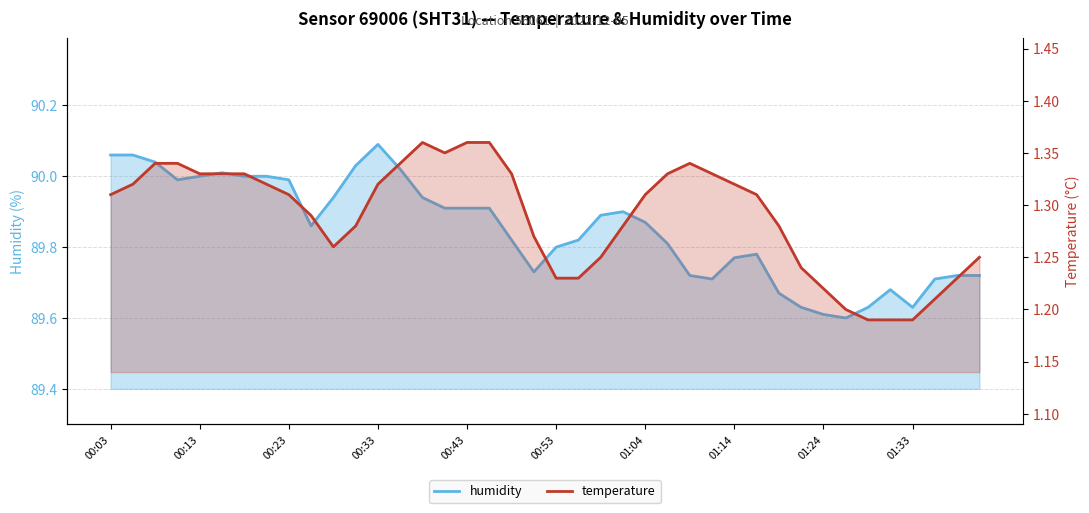

What position from the left is 00:13?

5